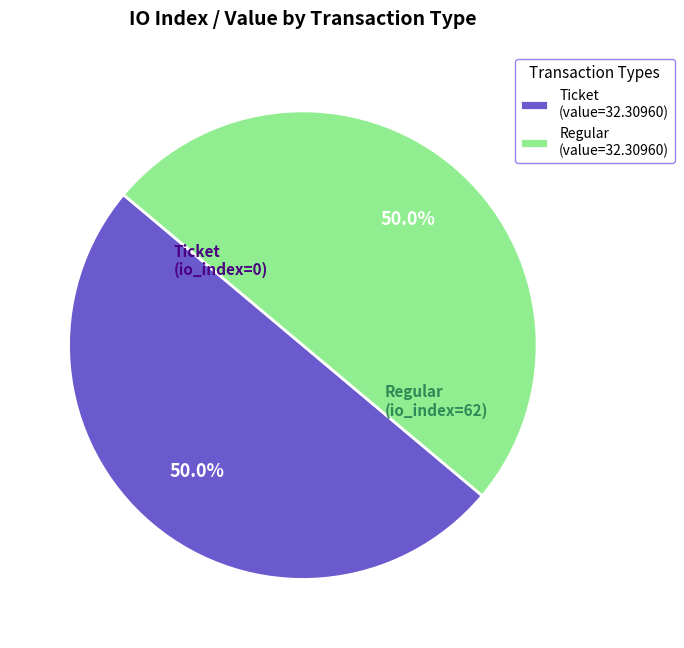

How many slices are in this pie chart?

2